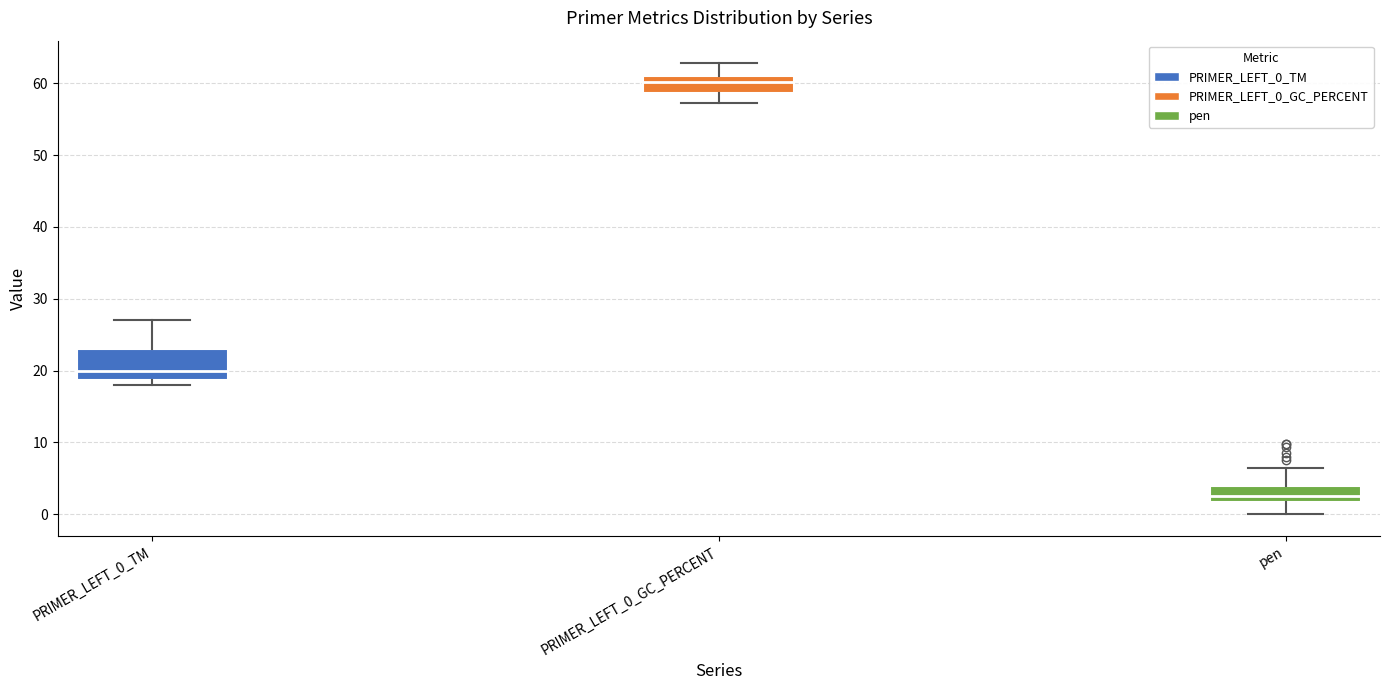

Reading left to right, transcribe this box plot: for each box, give where its median line is, the range the box spans, and where its two whiskers end, as read against the y-axis. The values are not printed on the chart, so give them approximately, as read against the axis.

PRIMER_LEFT_0_TM: median 20, box 19 to 23, whiskers 18 to 27
PRIMER_LEFT_0_GC_PERCENT: median 60, box 59 to 61, whiskers 57 to 63
pen: median 3, box 2 to 4, whiskers 0 to 6